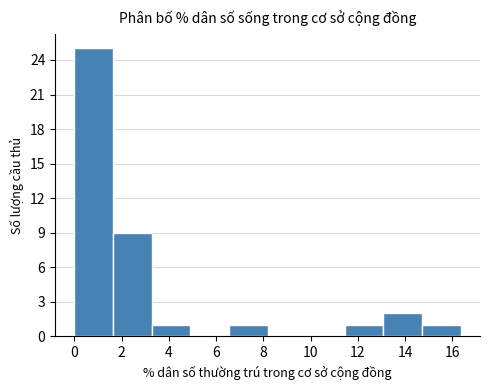

Reading left to right, list every bar in this chart as the range it spans on the x-axis followed by its height. Neither the bar edges nor the heights are printed on the chart, so give them approximately, as read against the axes.

0.0 to 1.6: 25
1.6 to 3.2: 9
3.2 to 5.0: 1
5.0 to 6.6: 0
6.6 to 8.2: 1
8.2 to 9.8: 0
9.8 to 11.4: 0
11.4 to 13.0: 1
13.0 to 14.8: 2
14.8 to 16.4: 1